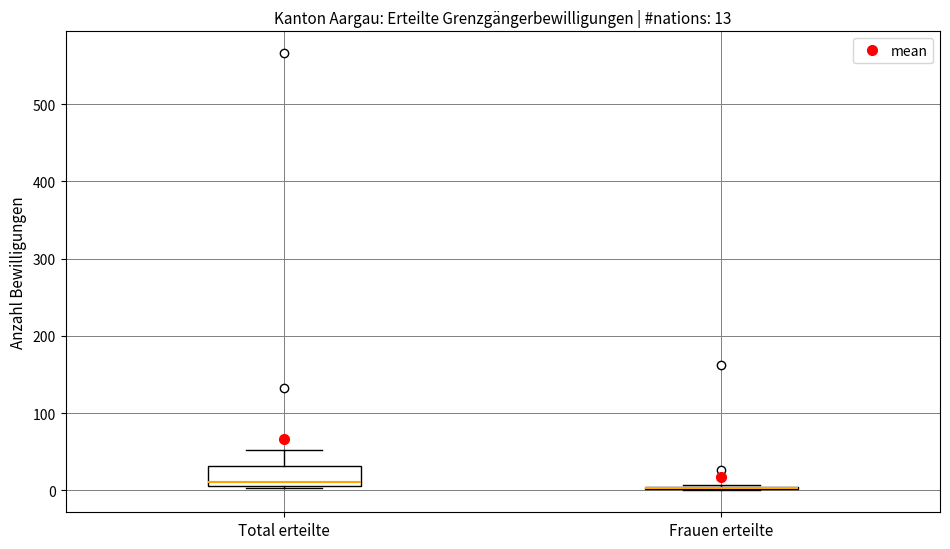

Comparing the boxes themselves (not the whiskers), which one is the tallest?

Total erteilte